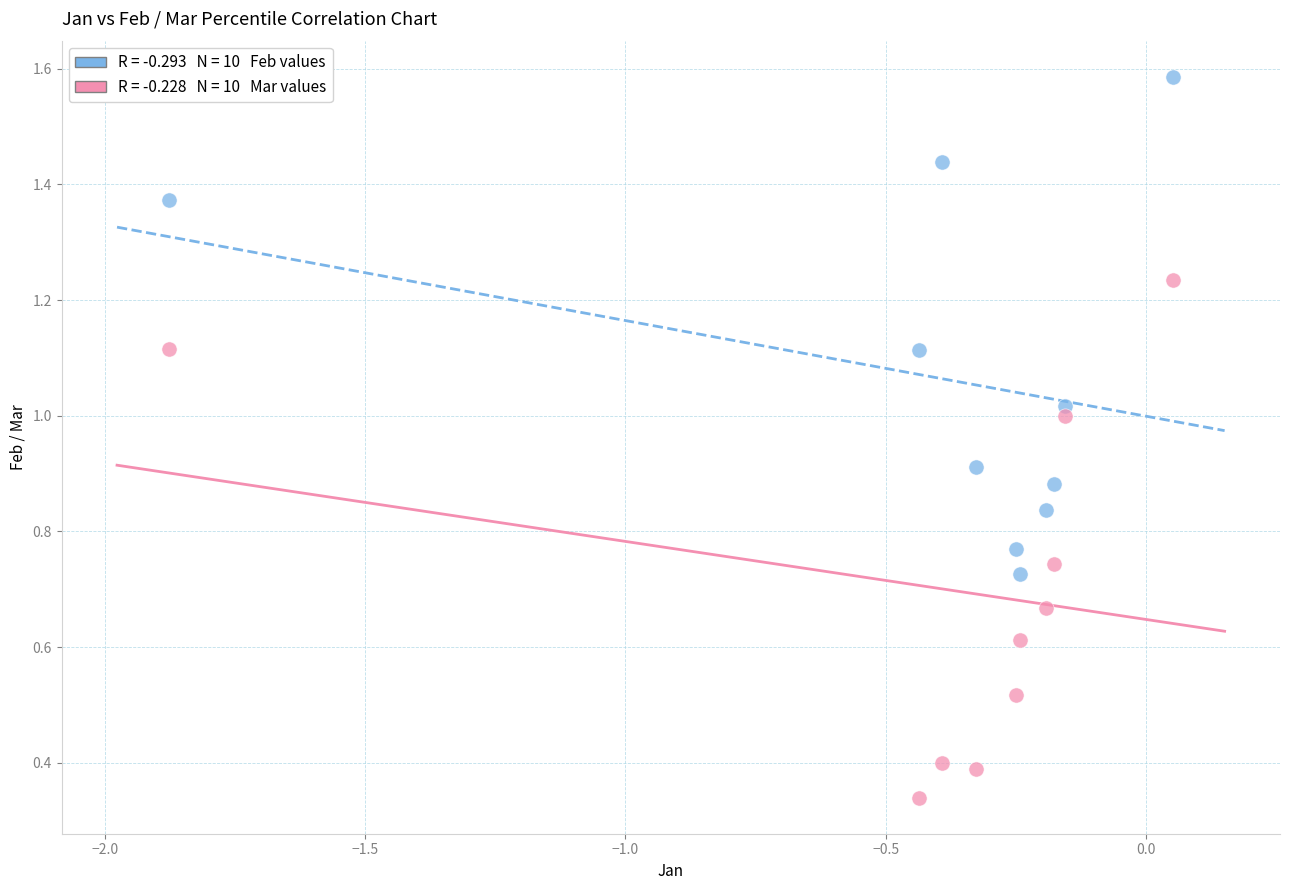

Across all data points, what is the range of X values (max minus min)?

1.9